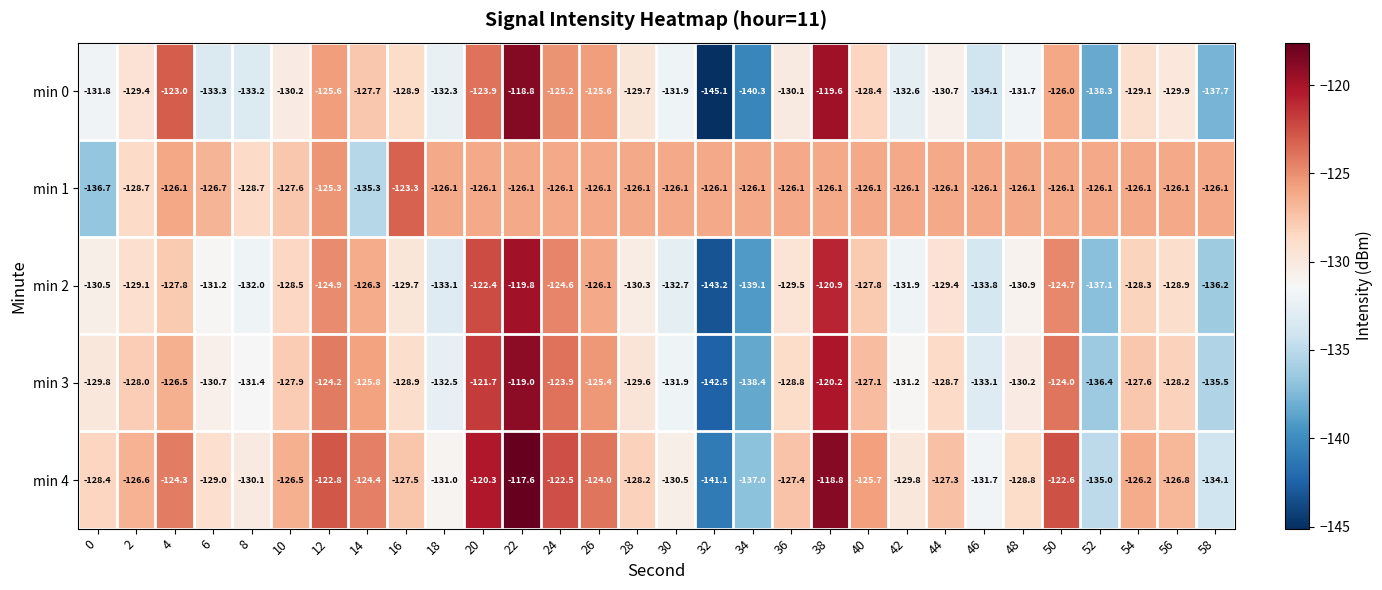

What is the sum of the min 1 values at 8 and 10?

-256.3